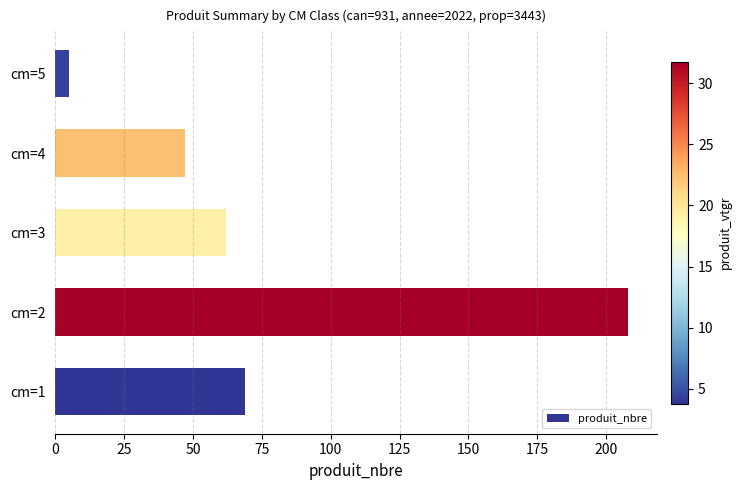

Where is the data nearest to the value 106?

cm=1